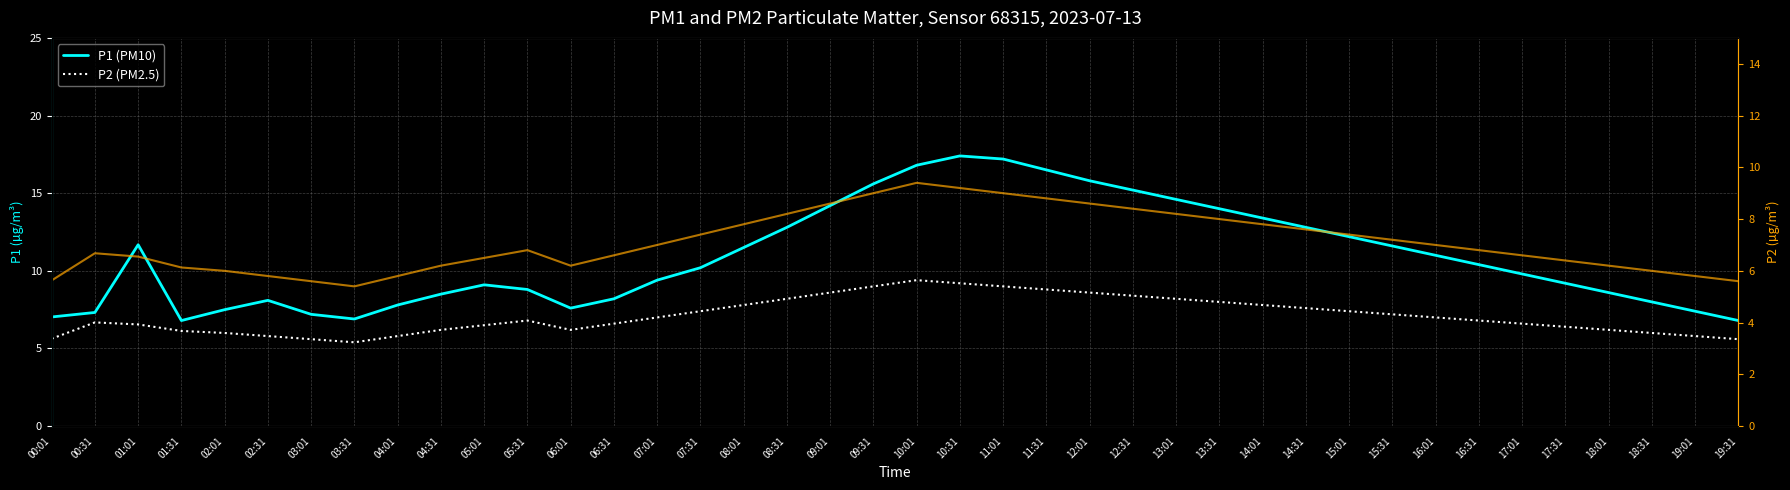

Count the number of categories in the chart.

40